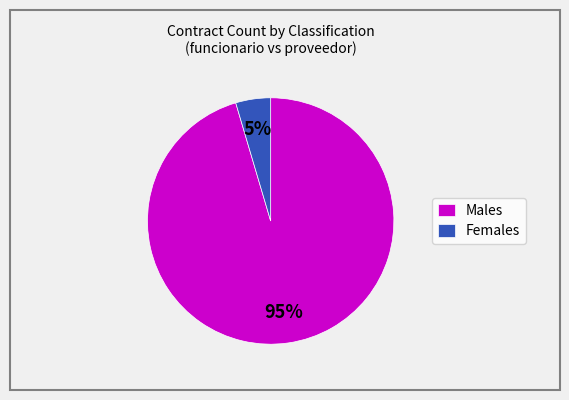

How many slices are in this pie chart?

2